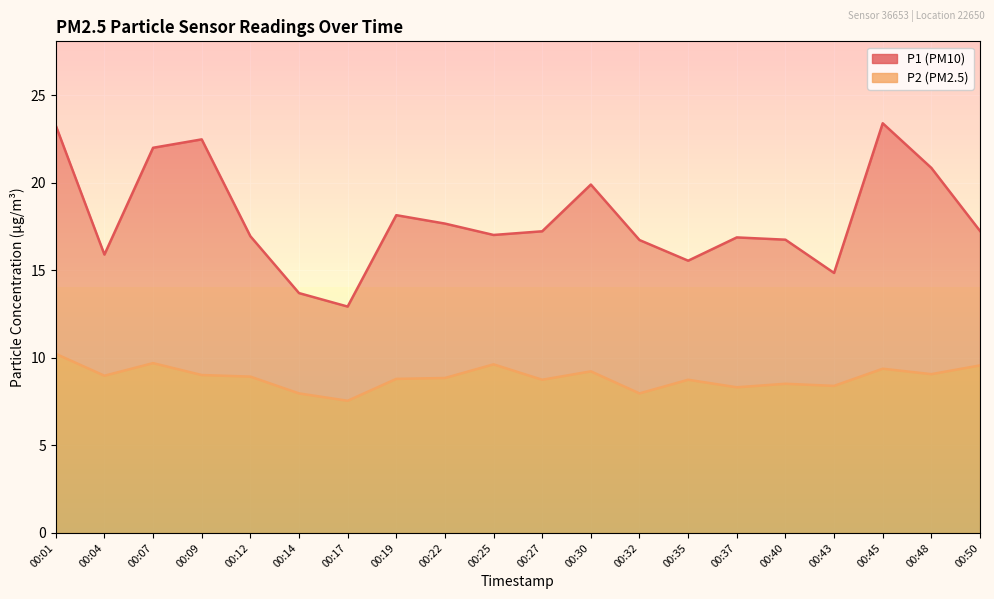

Which series has the largest total across all categories?

P1